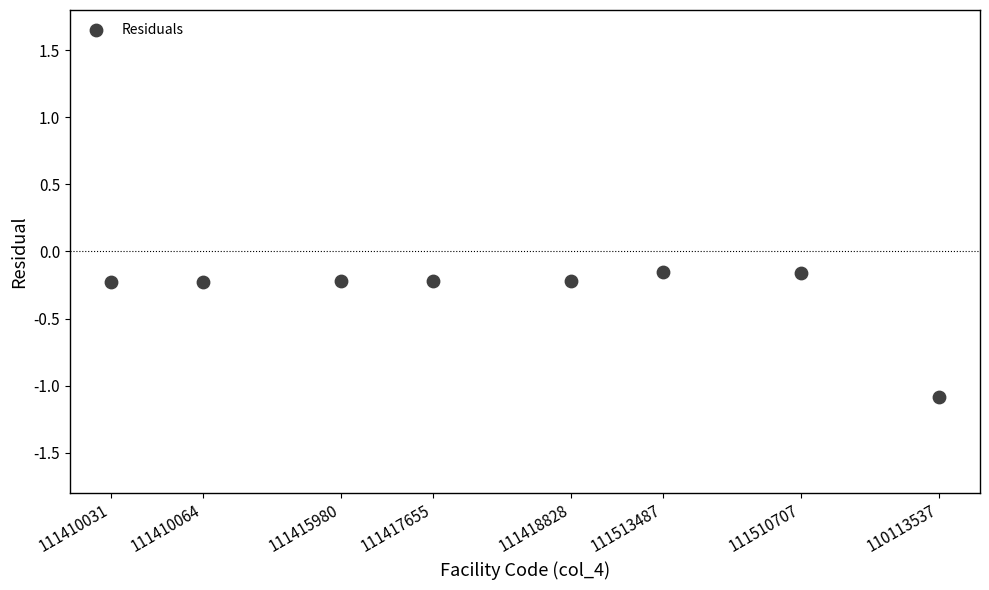

What is the range of X values (max minus min)?

18.0